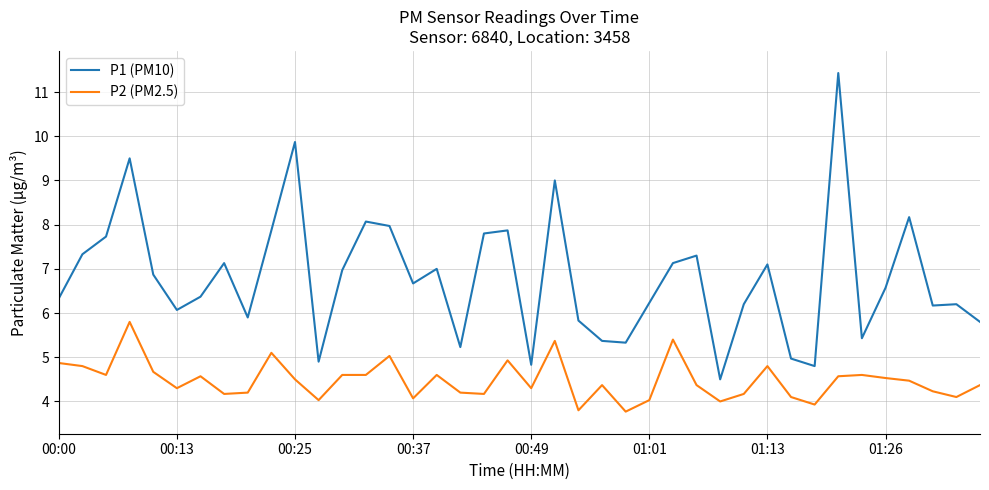

True or false: P2 (PM2.5) and P1 (PM10) intersect in this chart.

False